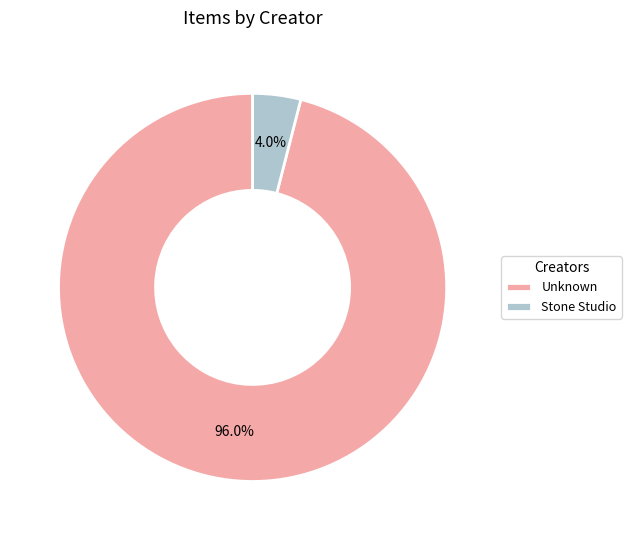

What is the smallest slice in the pie chart?

Stone Studio